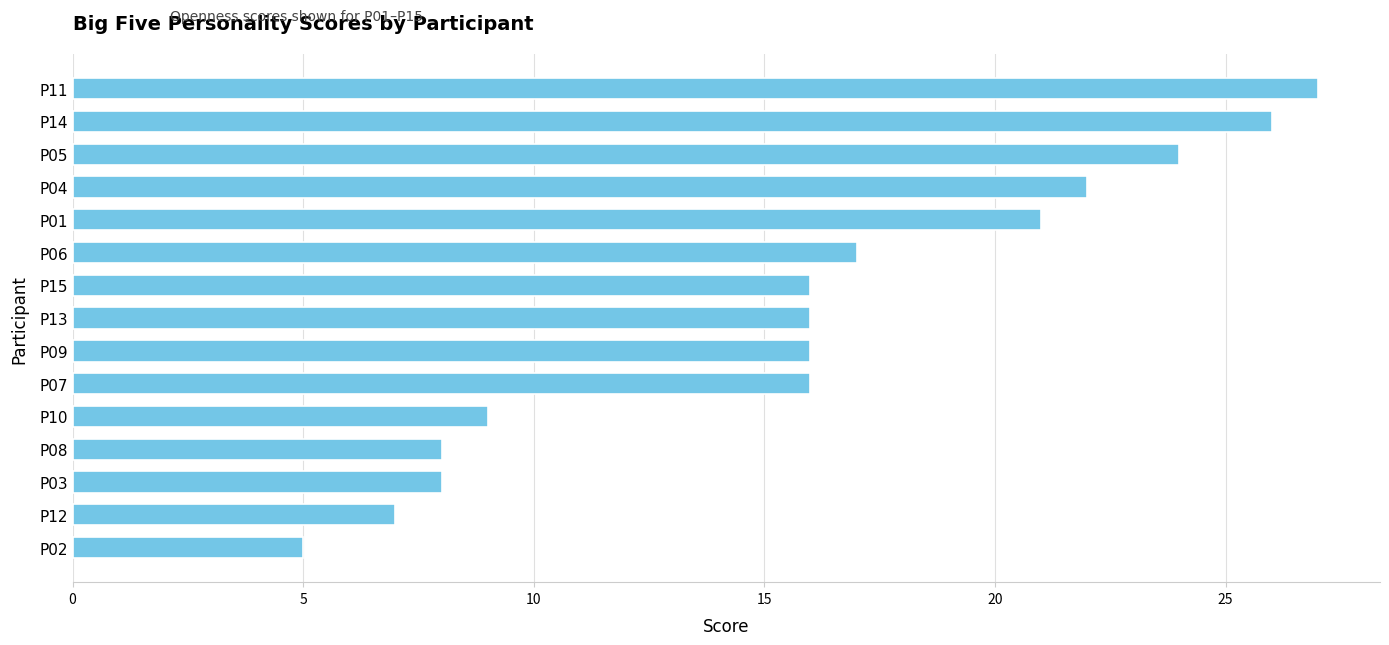

Which has a higher value, P02 or P05?

P05